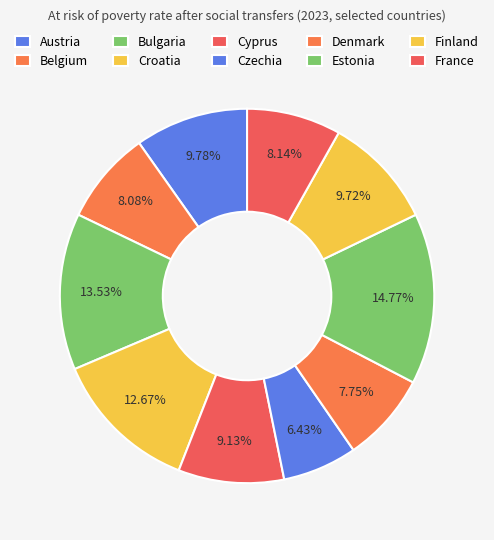

How many segments does this pie chart have?

10